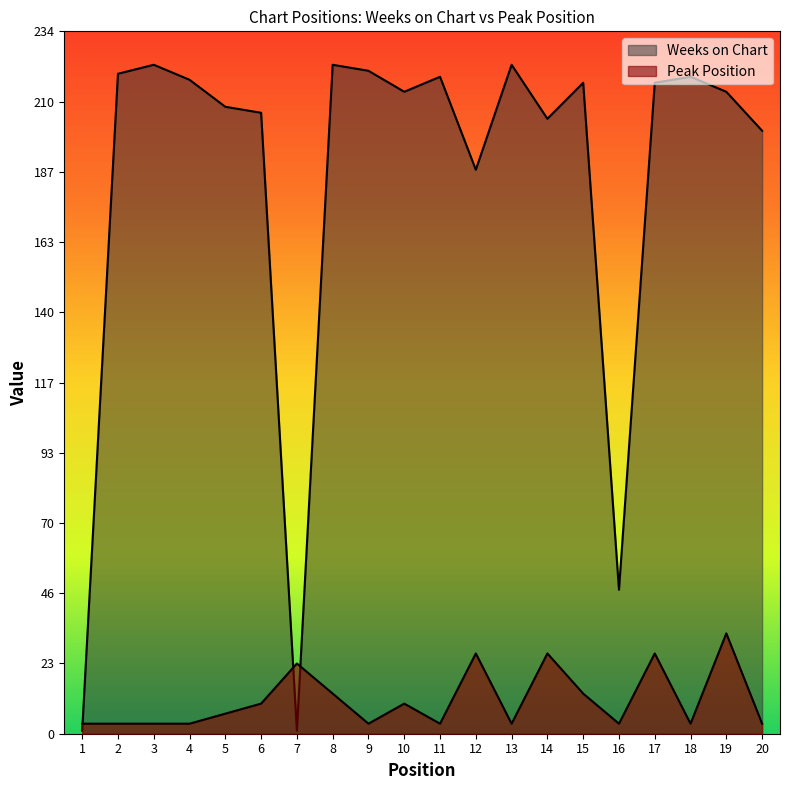

Rank the categories by Peak Position value from highest to lowest.

19, 12, 14, 17, 7, 8, 15, 6, 10, 5, 1, 2, 3, 4, 9, 11, 13, 16, 18, 20